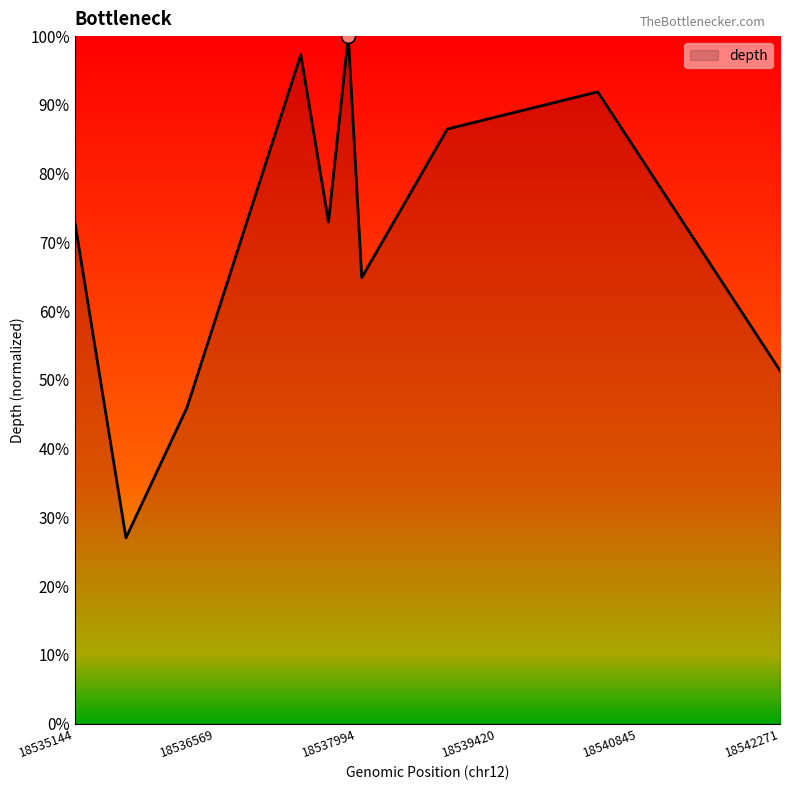

Does the chart have visible grid lines?

No